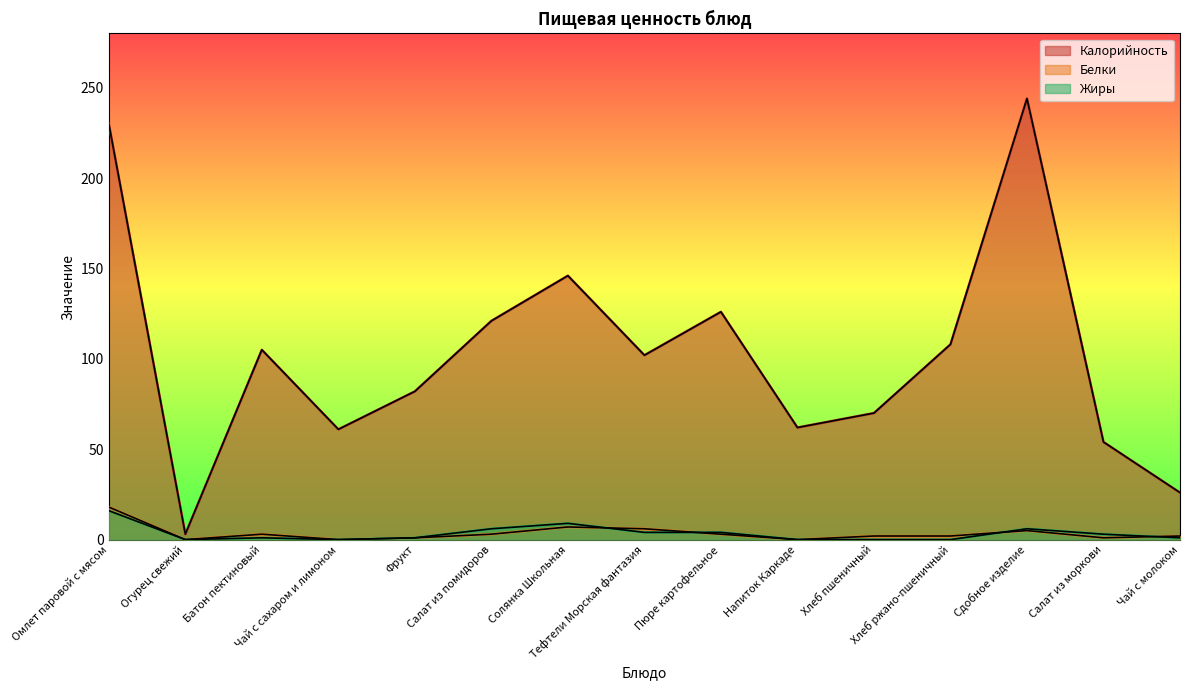

Between Тефтели Морская фантазия and Пюре картофельное, which series saw the biggest shift?

Калорийность